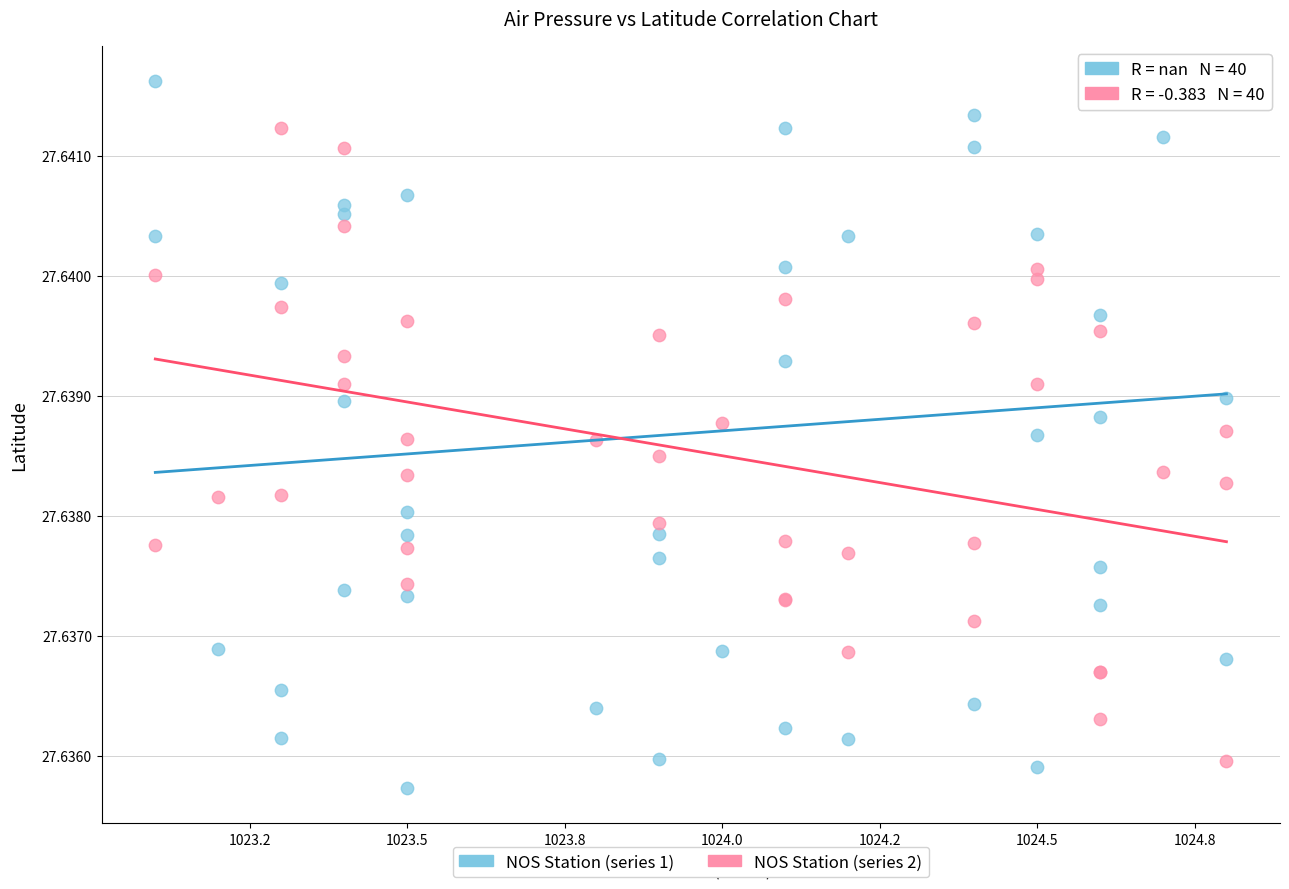

Which series has the widest spread of Y values?

NOS Station (series 1)